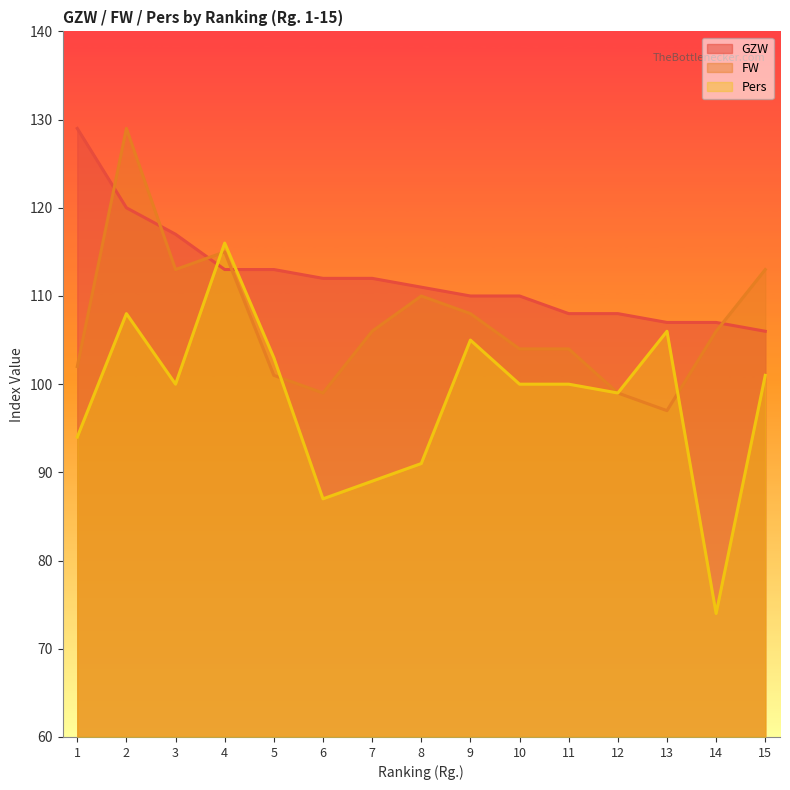

Rank the categories by FW value from highest to lowest.

2, 4, 3, 15, 8, 9, 7, 14, 10, 11, 1, 5, 6, 12, 13